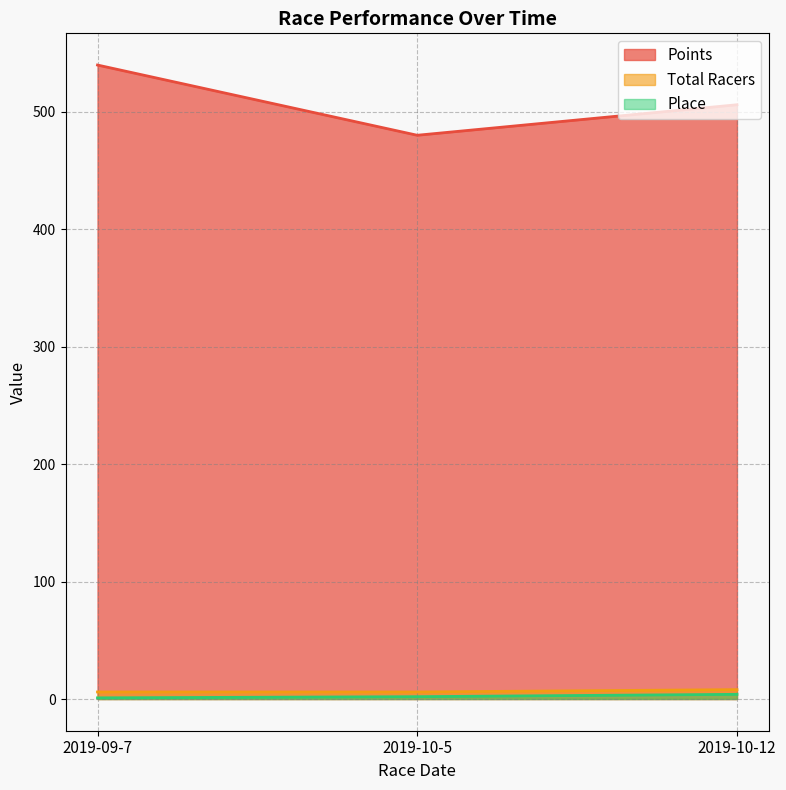

What are all the series names shown in the legend?

Points, Total Racers, Place